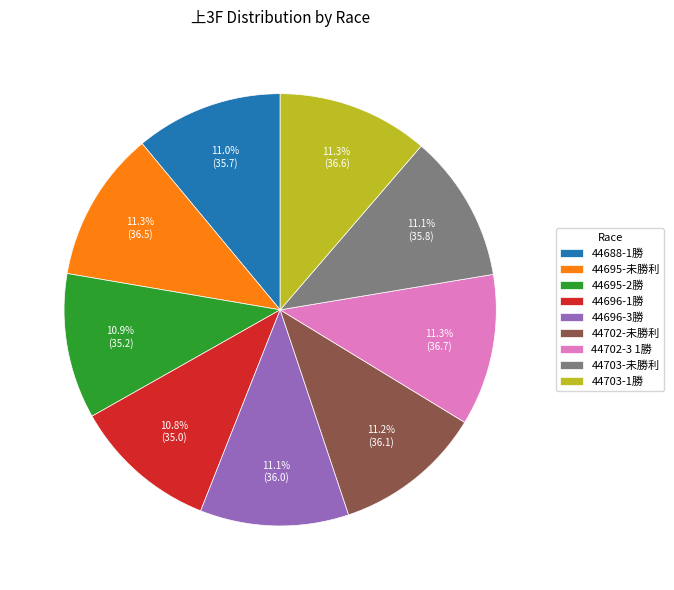

Is 44695-未勝利 the majority of the pie?

No